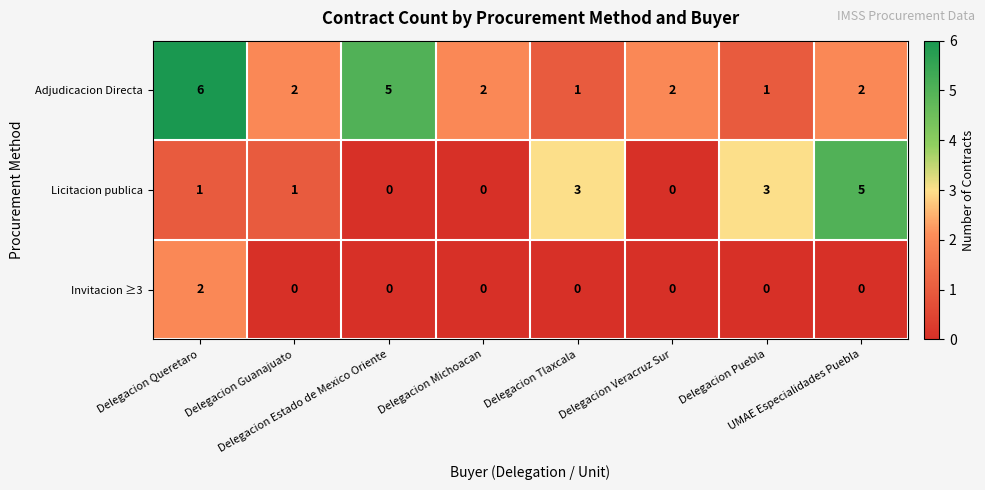

What is the difference between the second highest and second lowest values in the Licitacion publica series?

3